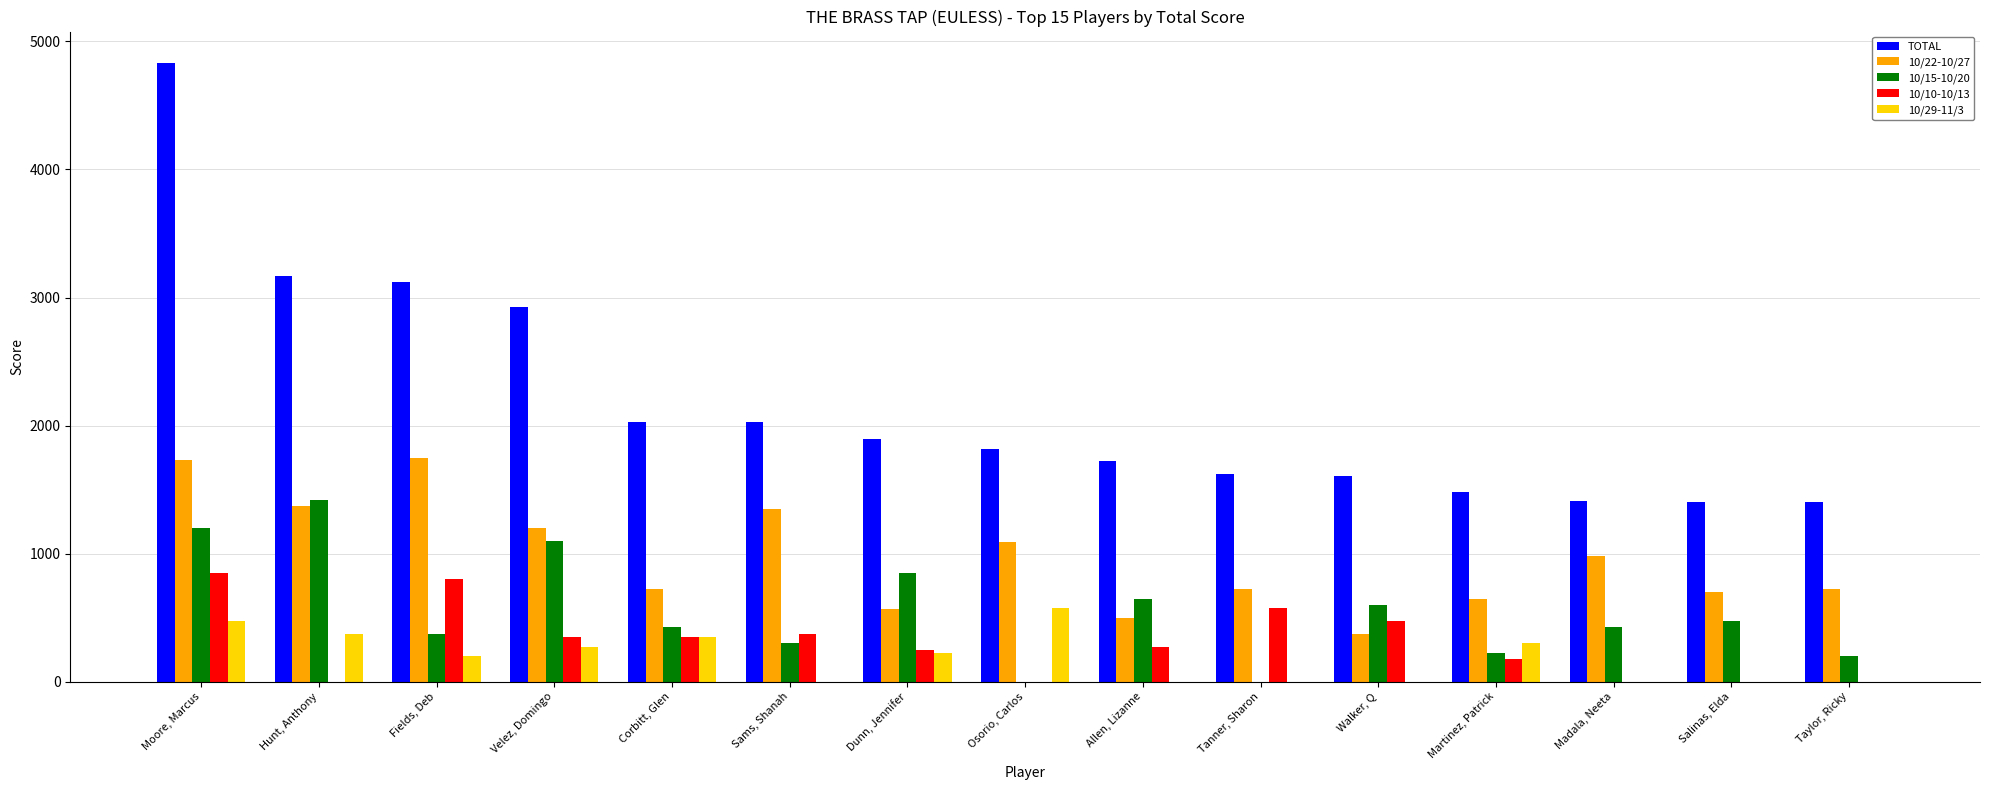

What is the greatest value displayed?

4835